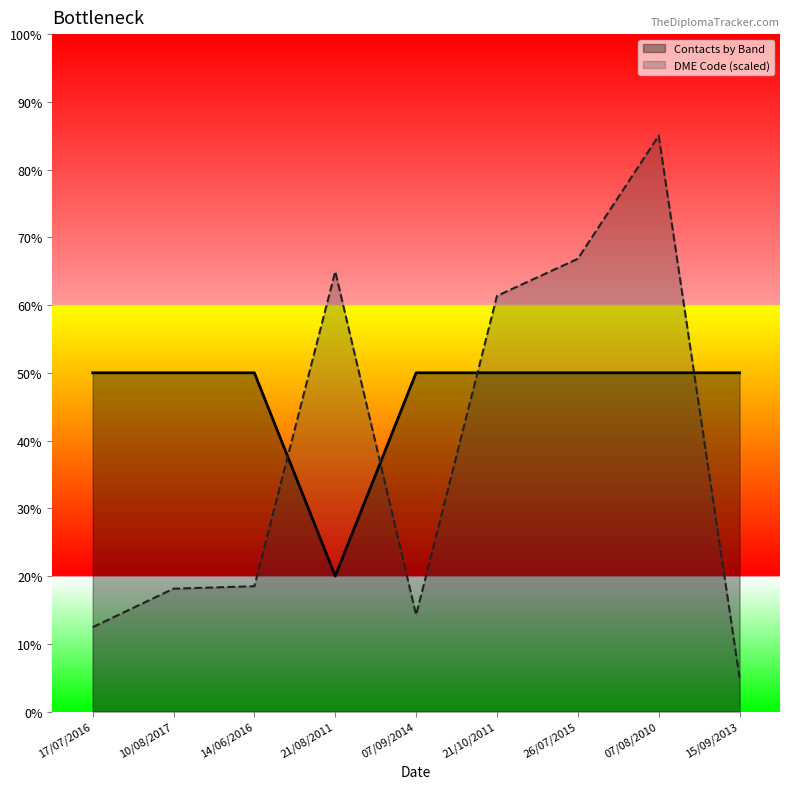

What is the label of the 9th point from the left?

15/09/2013